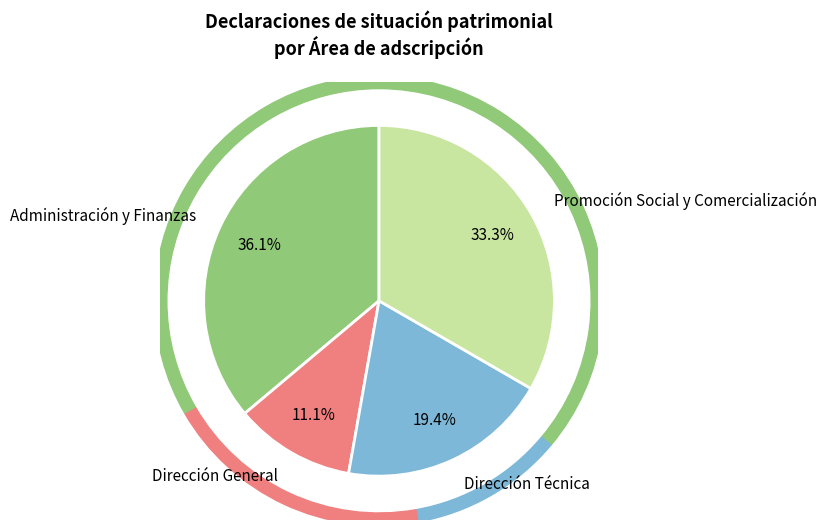

True or false: Dirección General accounts for 11% of the total.

True